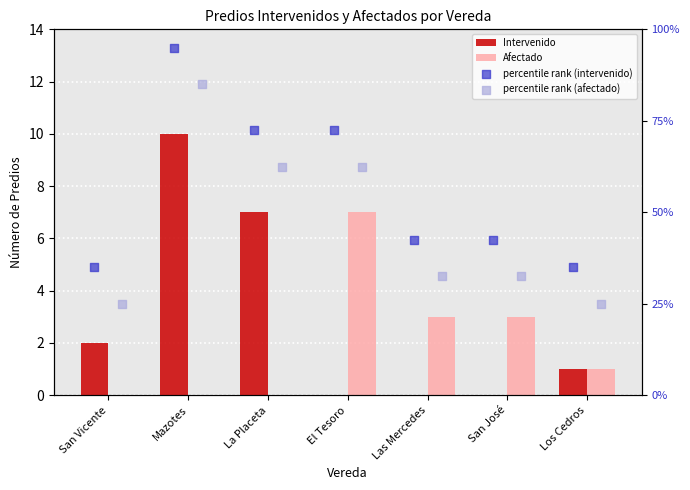

What are all the series names shown in the legend?

Intervenido, Afectado, percentile rank (intervenido), percentile rank (afectado)